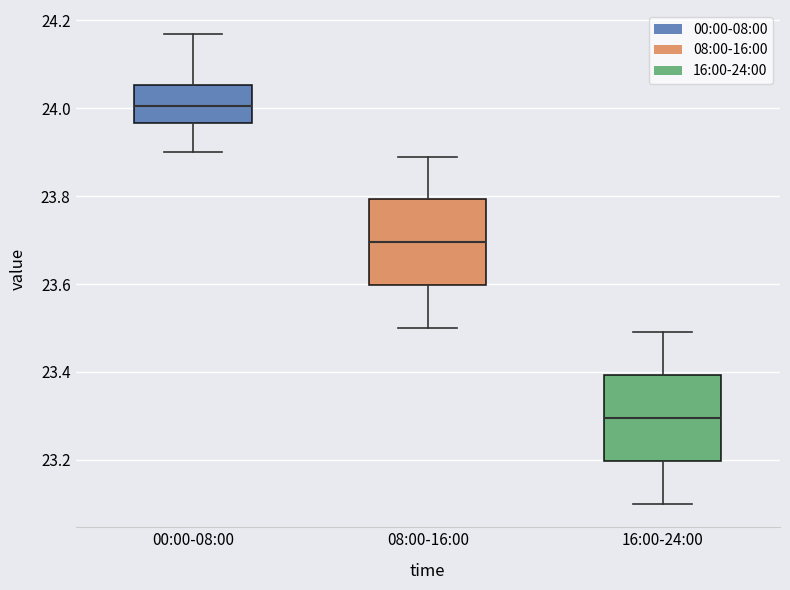

Reading left to right, transcribe this box plot: for each box, give where its median line is, the range the box spans, and where its two whiskers end, as read against the y-axis. The values are not printed on the chart, so give them approximately, as read against the axis.

00:00-08:00: median 24.00, box 23.96 to 24.06, whiskers 23.90 to 24.18
08:00-16:00: median 23.70, box 23.60 to 23.80, whiskers 23.50 to 23.90
16:00-24:00: median 23.30, box 23.20 to 23.40, whiskers 23.10 to 23.50